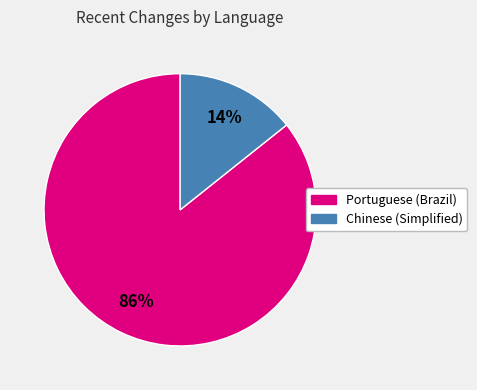

To the nearest percent, what is the combined percentage of Chinese (Simplified) and Portuguese (Brazil)?

100%